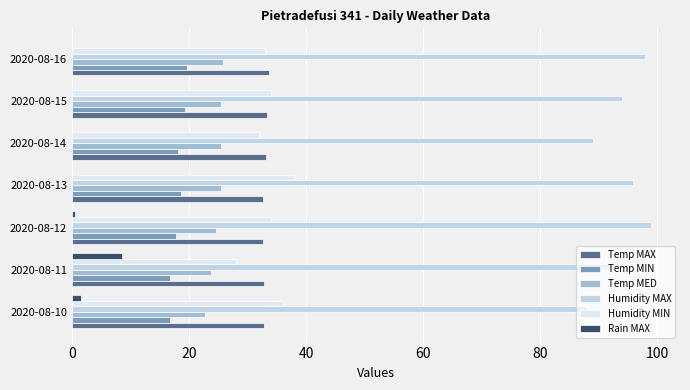

What is the average value of the Humidity MIN series?

33.6